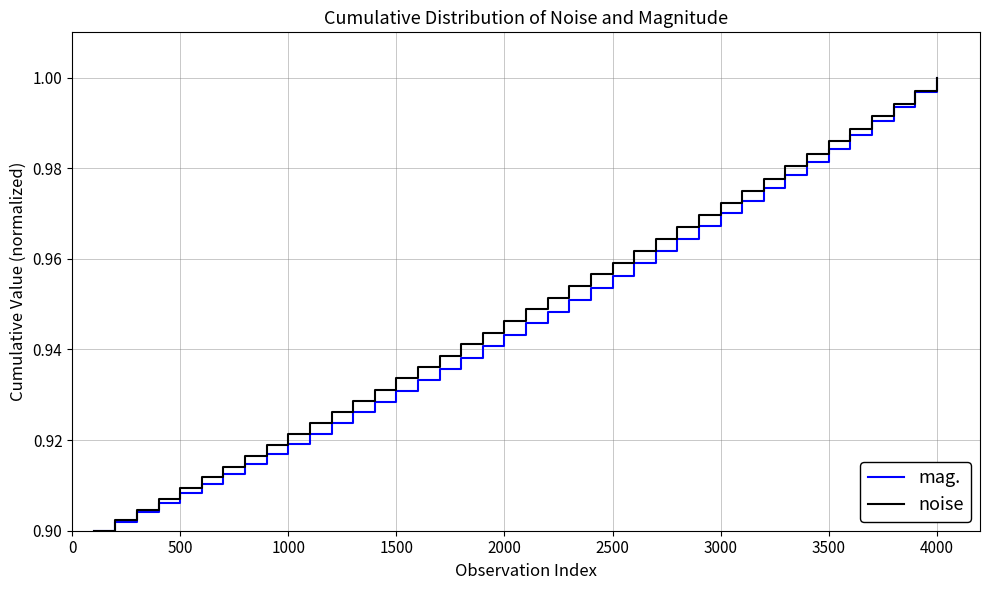

What are all the series names shown in the legend?

mag., noise